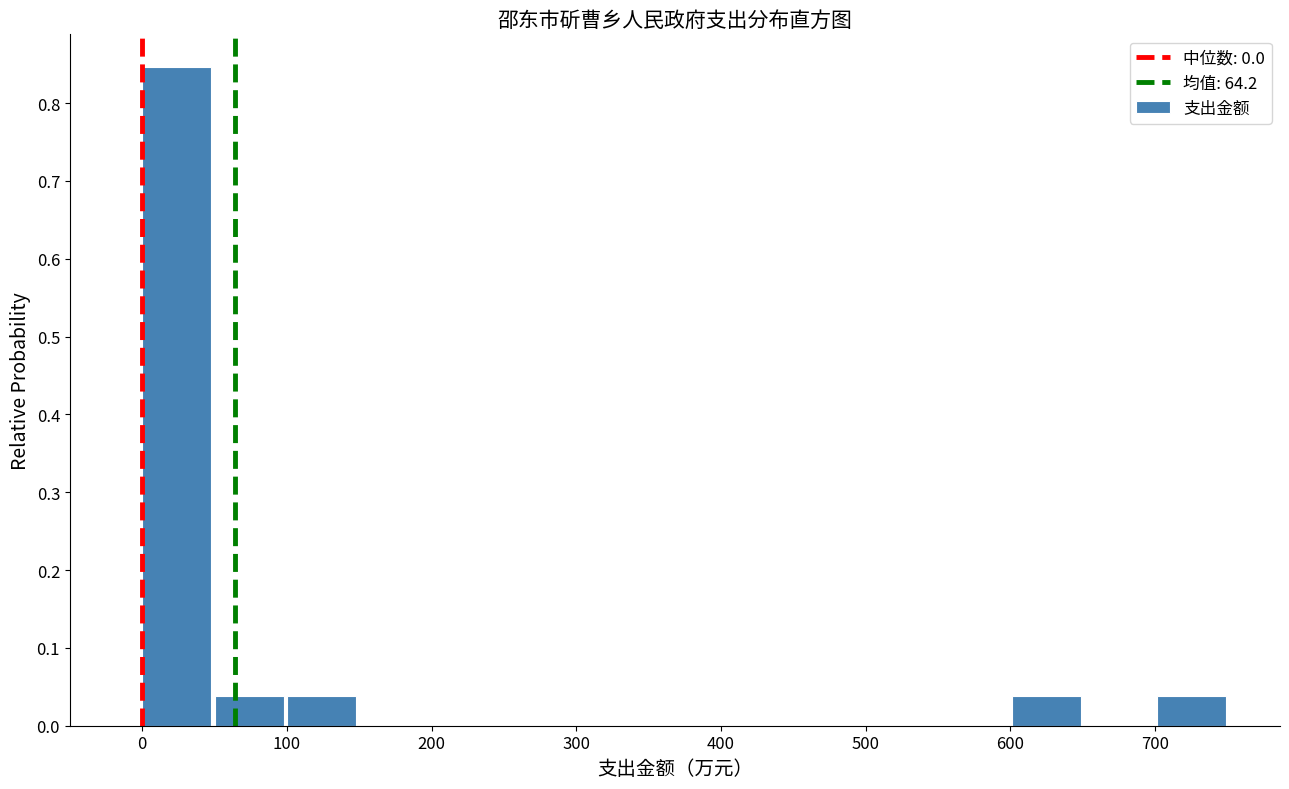

Reading left to right, list every bar in this chart as the range it spans on the x-axis followed by its height. Neither the bar edges nor the heights are printed on the chart, so give them approximately, as read against the axes.

0 to 50: 0.85
50 to 100: 0.04
100 to 150: 0.04
150 to 200: 0
200 to 250: 0
250 to 300: 0
300 to 350: 0
350 to 400: 0
400 to 450: 0
450 to 500: 0
500 to 550: 0
550 to 600: 0
600 to 650: 0.04
650 to 700: 0
700 to 750: 0.04